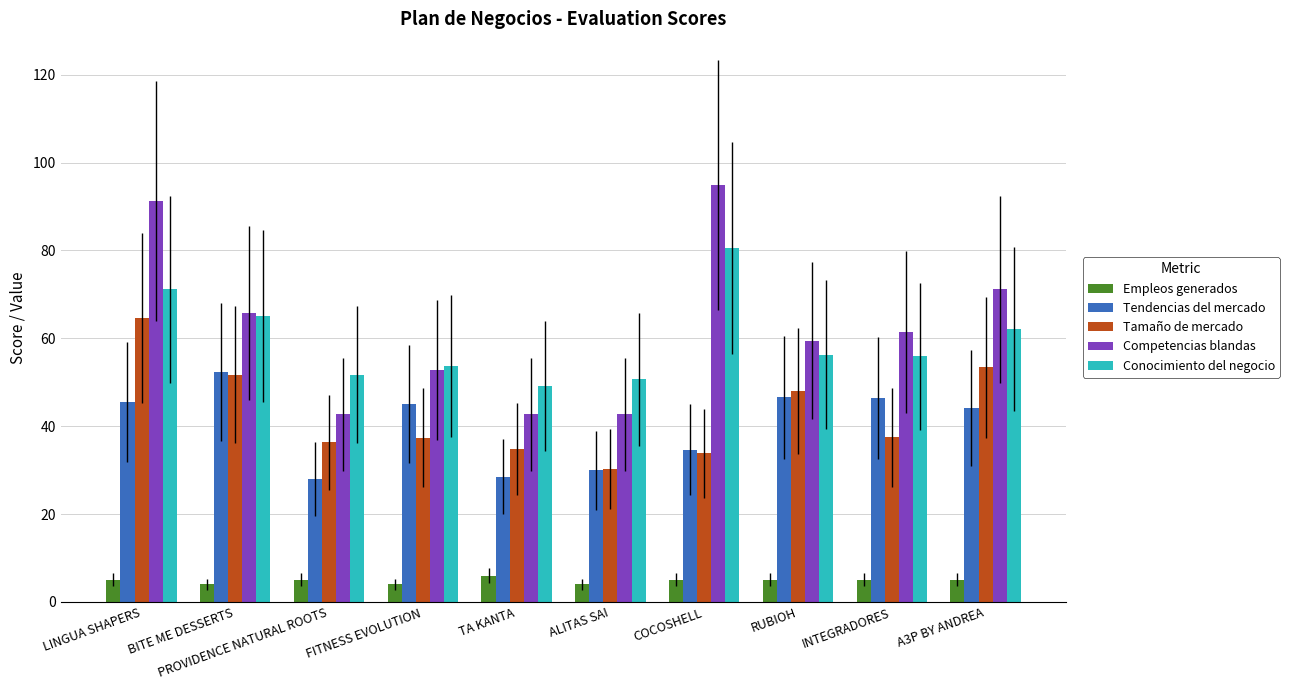

What is the sum of the Tendencias del mercado values at COCOSHELL and A3P BY ANDREA?

78.7